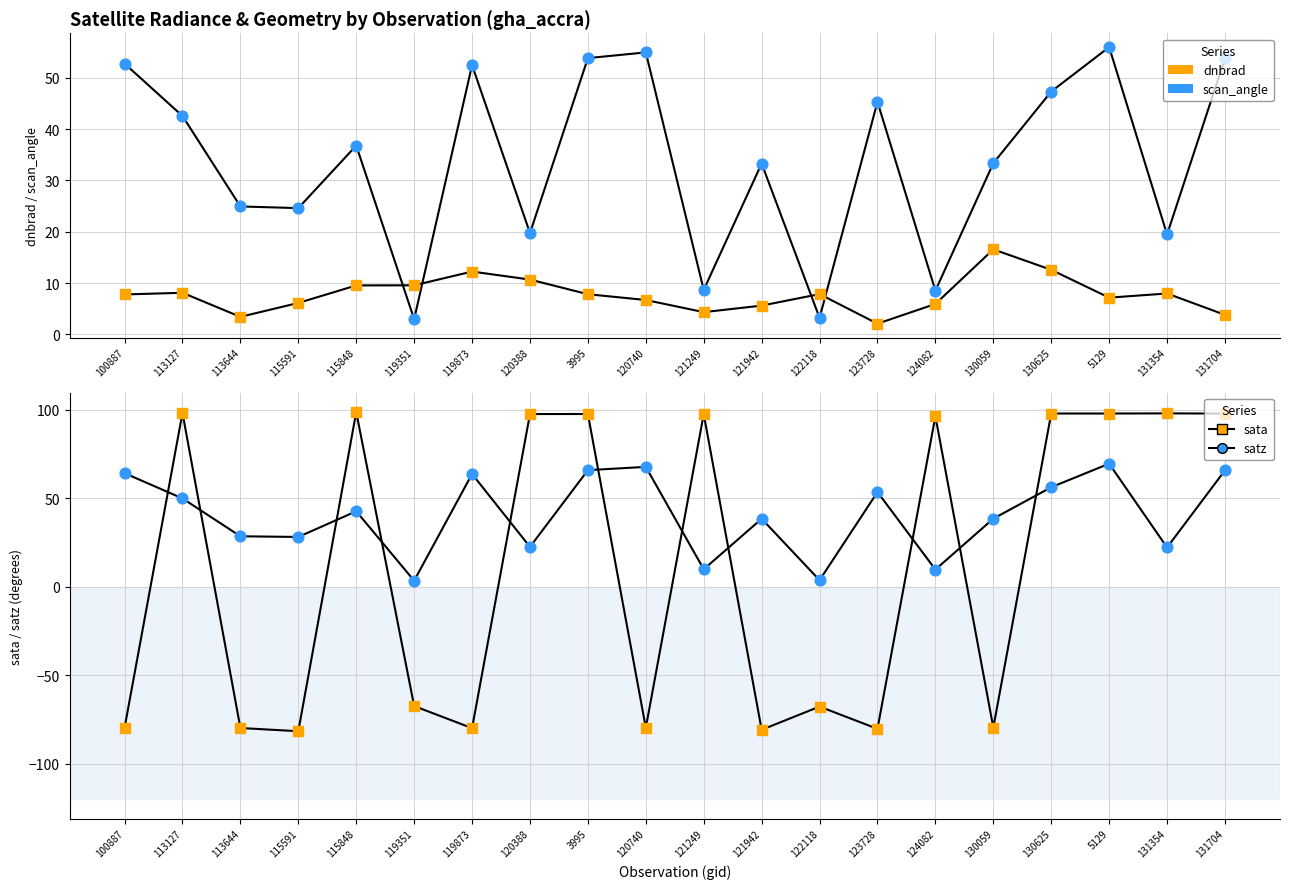

At which category is the sum across all series the highest?

5129